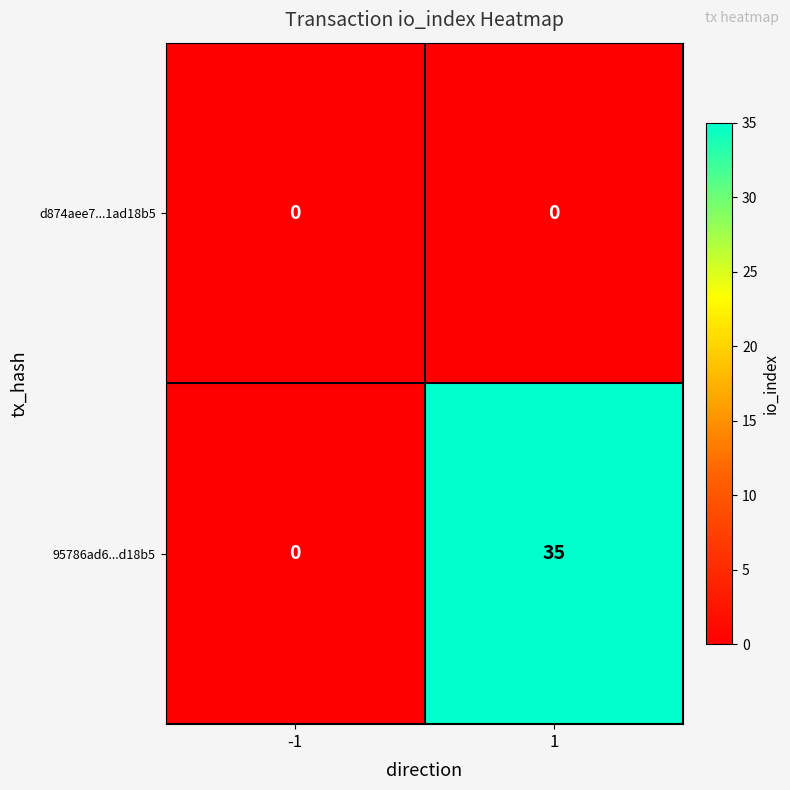

Is it true that 95786ad6...d18b5 equals -21 at -1?

False